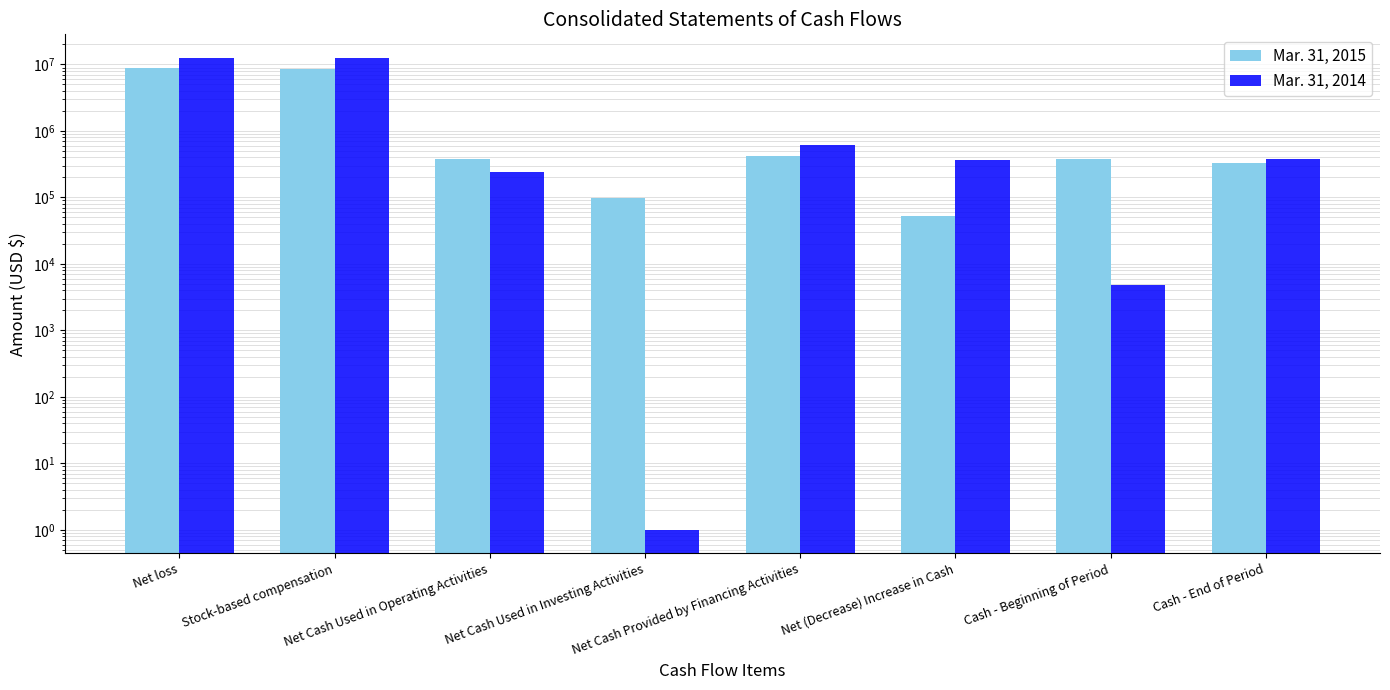

Is it true that Mar. 31, 2015 equals 8770738 at Net loss?

True